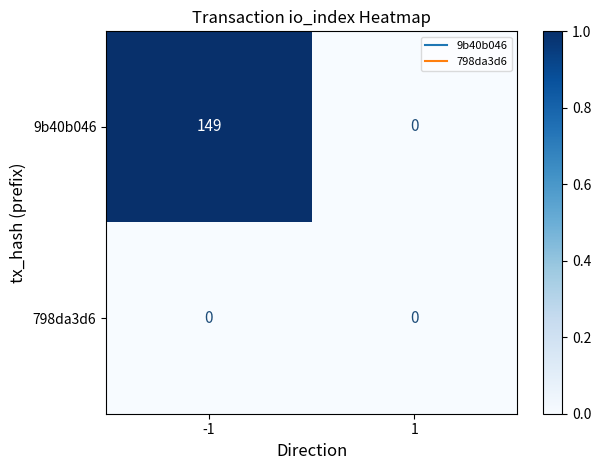

Reading left to right, list all the values displayed in this chart.

9b40b046: 149	0
798da3d6: 0	0